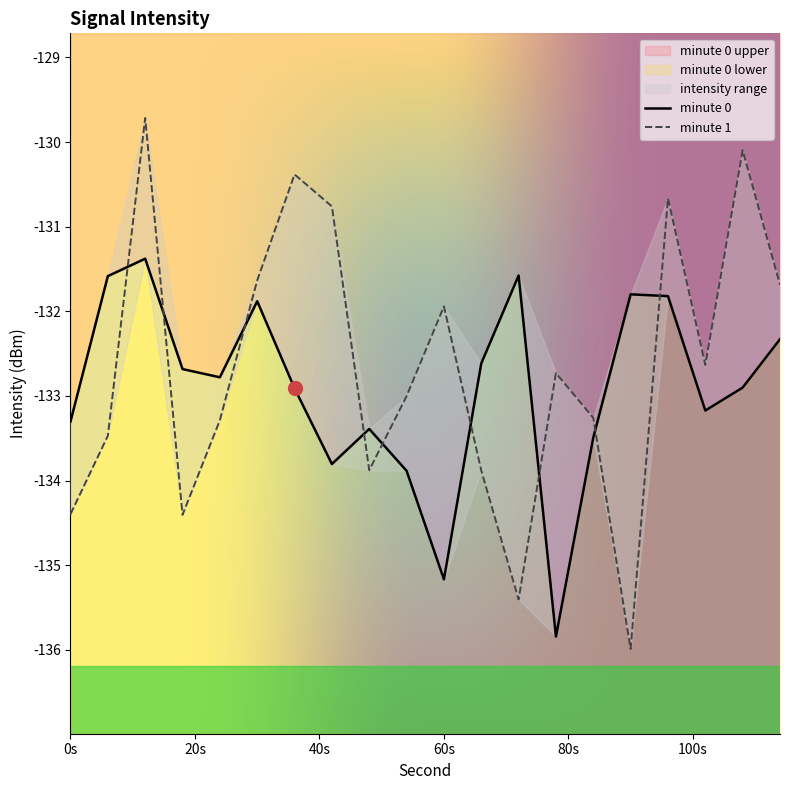

Does the chart display data point markers on the line(s)?

No